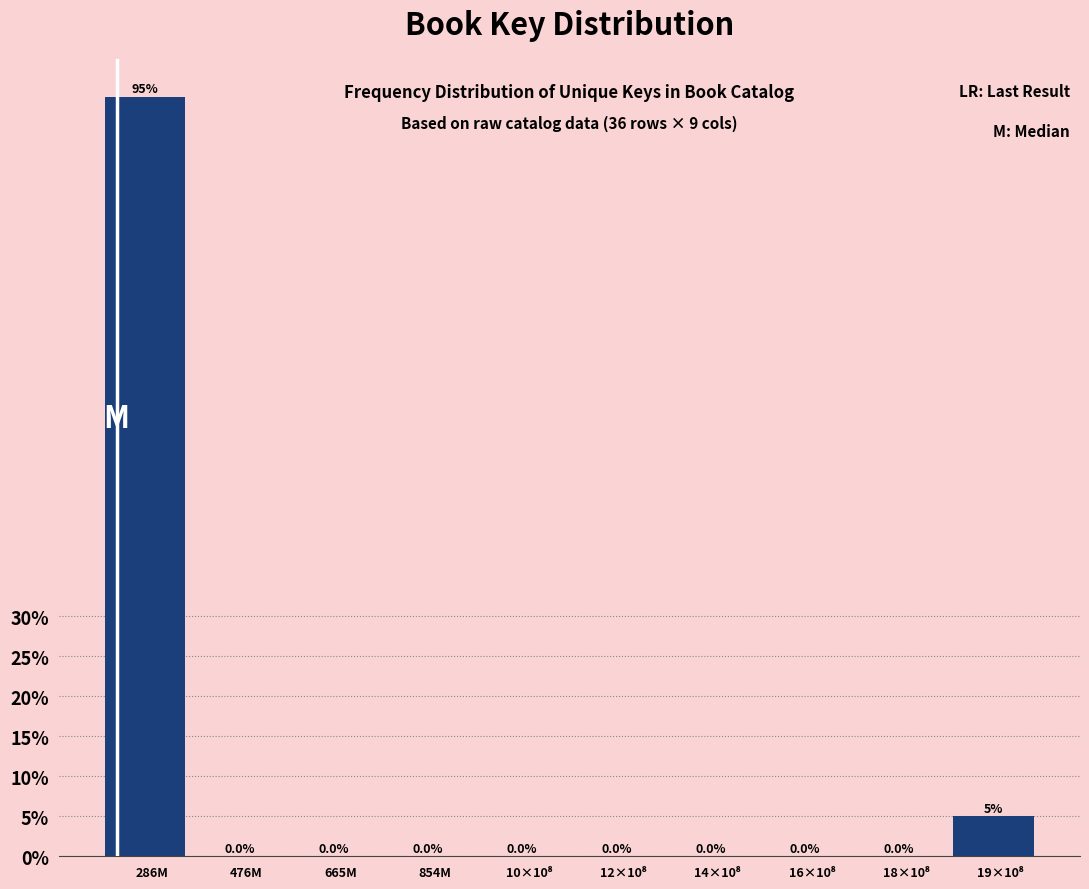

Are the bars horizontal?

No